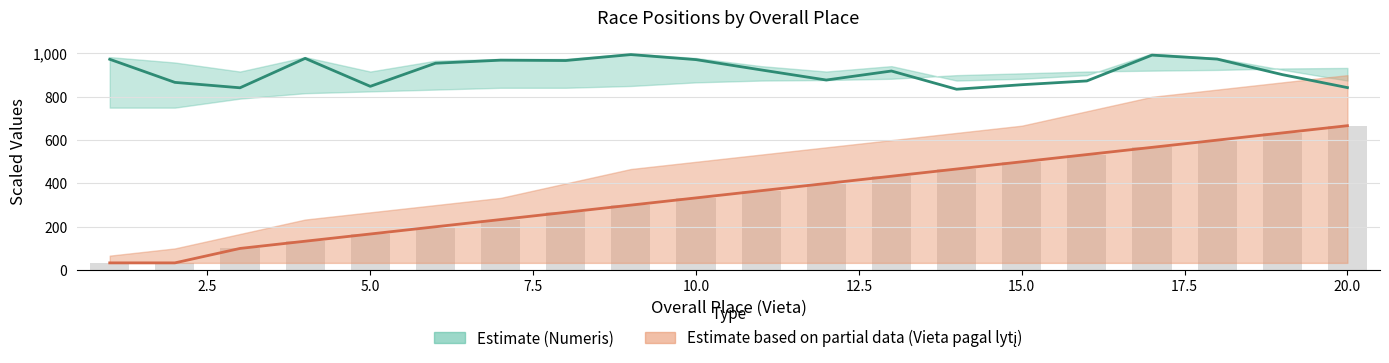

How many data points does each series have?

20